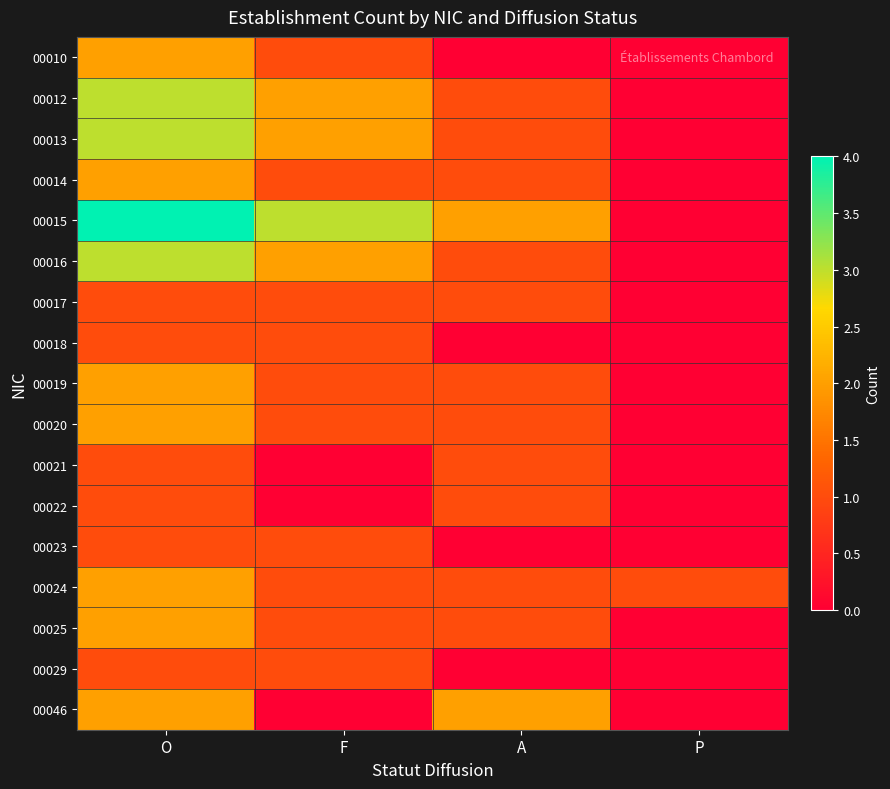

What is the spread (max minus min) of values at A?

2